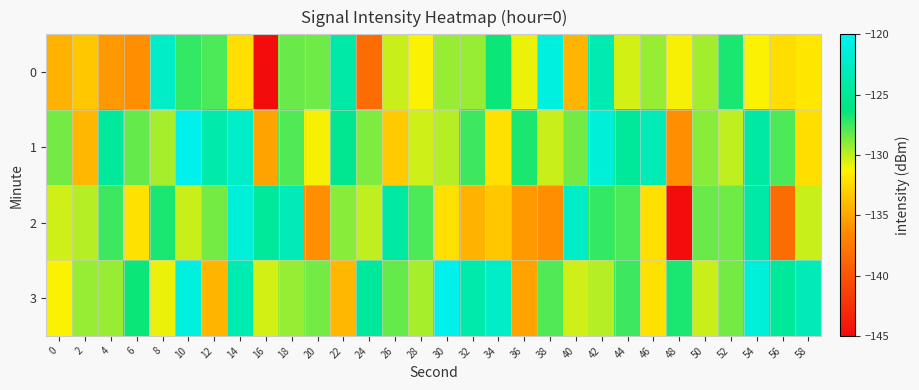

How many data points does each series have?

30